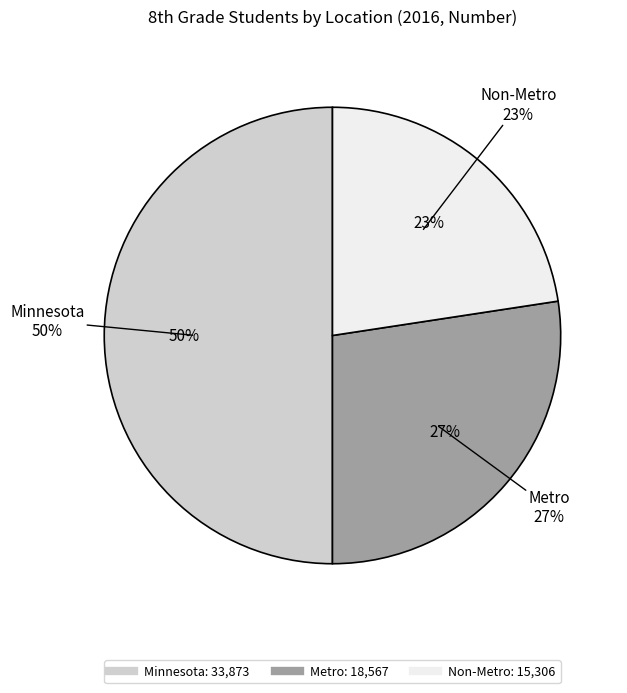

Does Minnesota account for over 50% of the chart?

No